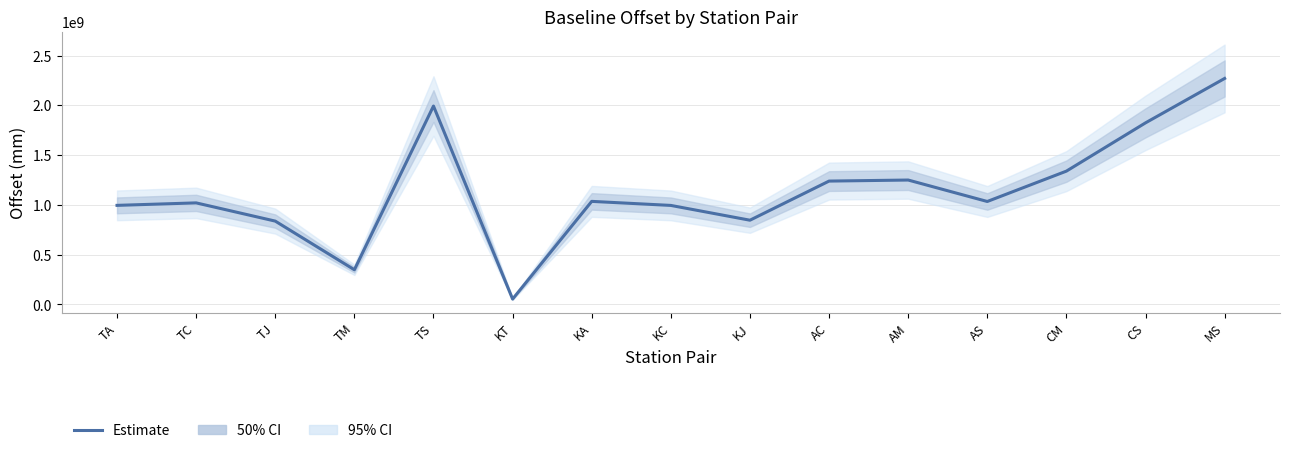

What is the difference between the second highest and minimum values?

1938978566.3